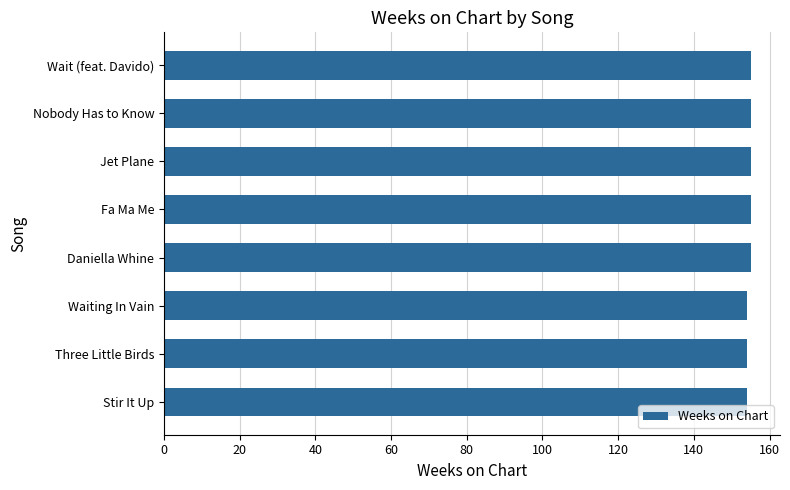

What is the minimum value shown in the chart?

154